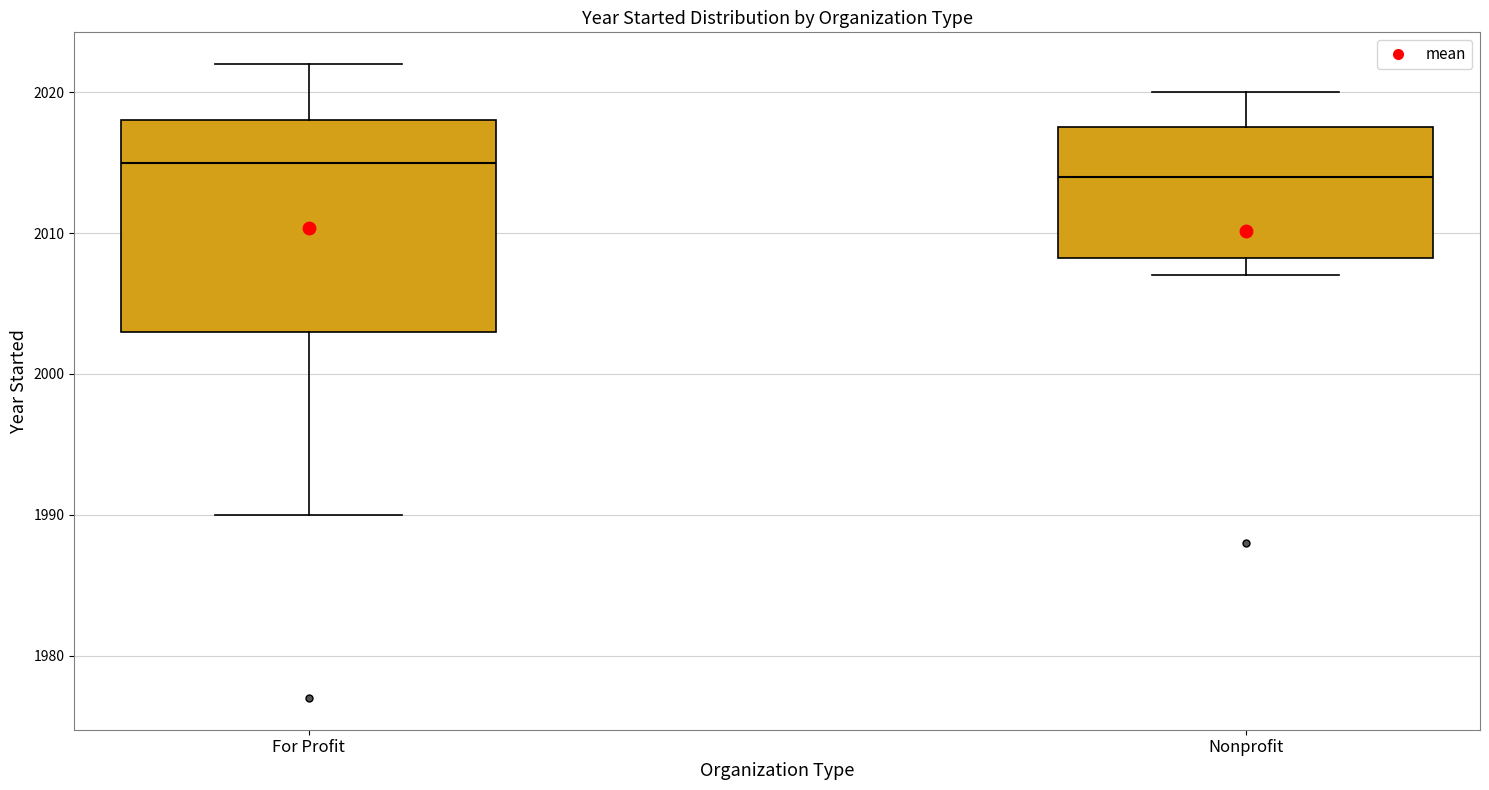

Comparing the boxes themselves (not the whiskers), which one is the tallest?

For Profit